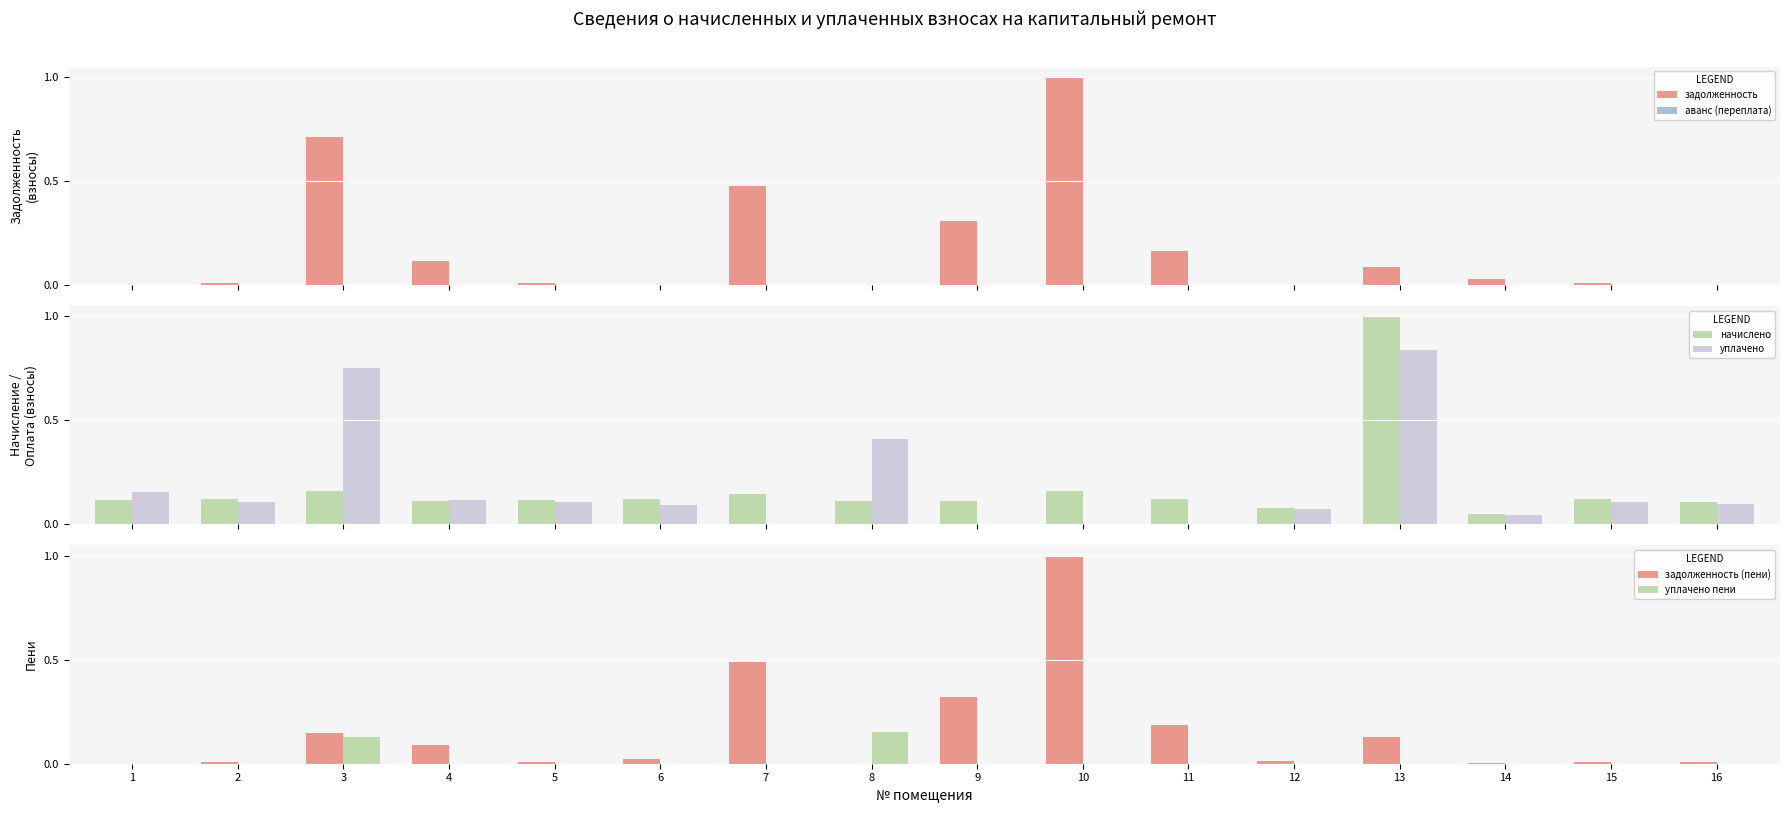

True or false: задолженность (пени) has a value of 0.0 at 6.

False